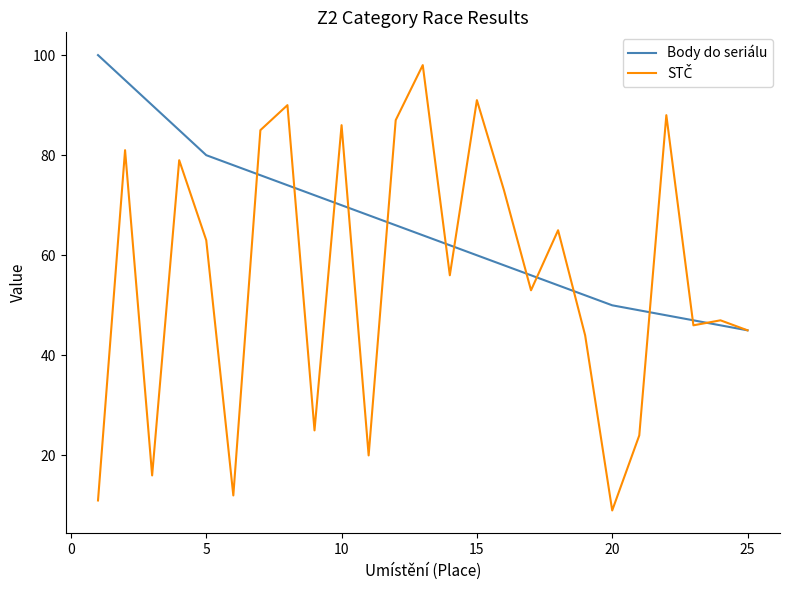

What is the minimum value for Body do seriálu?

45